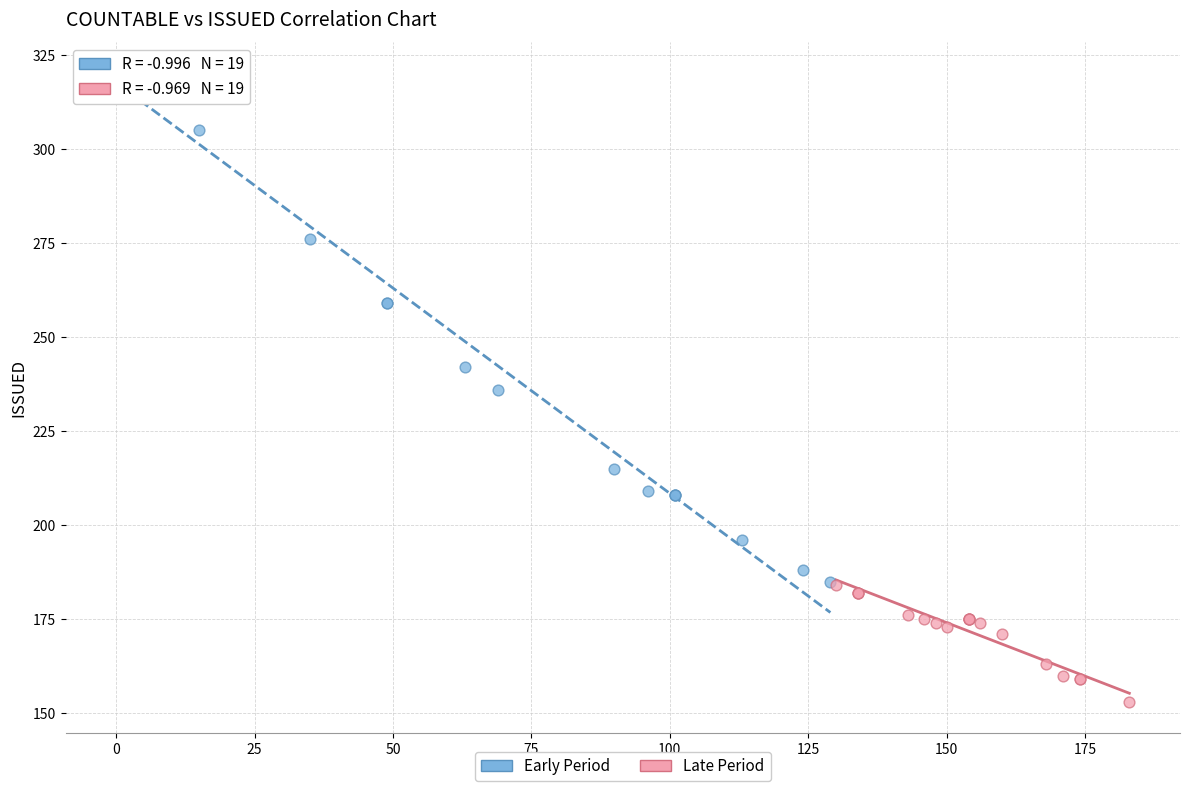

Which series contains the highest Y value?

Early Period